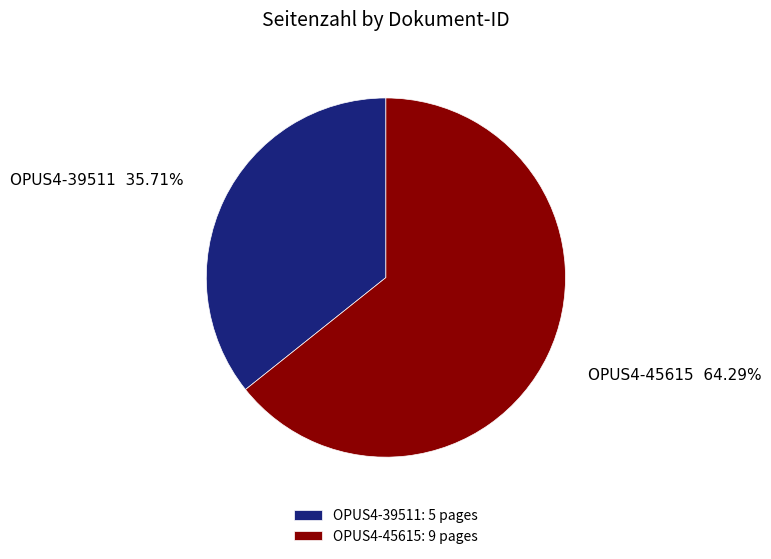

To the nearest percent, what percentage of the pie is OPUS4-39511?

36%